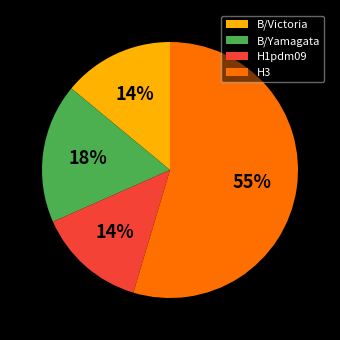

Is it true that B/Victoria is 14% of the pie?

True